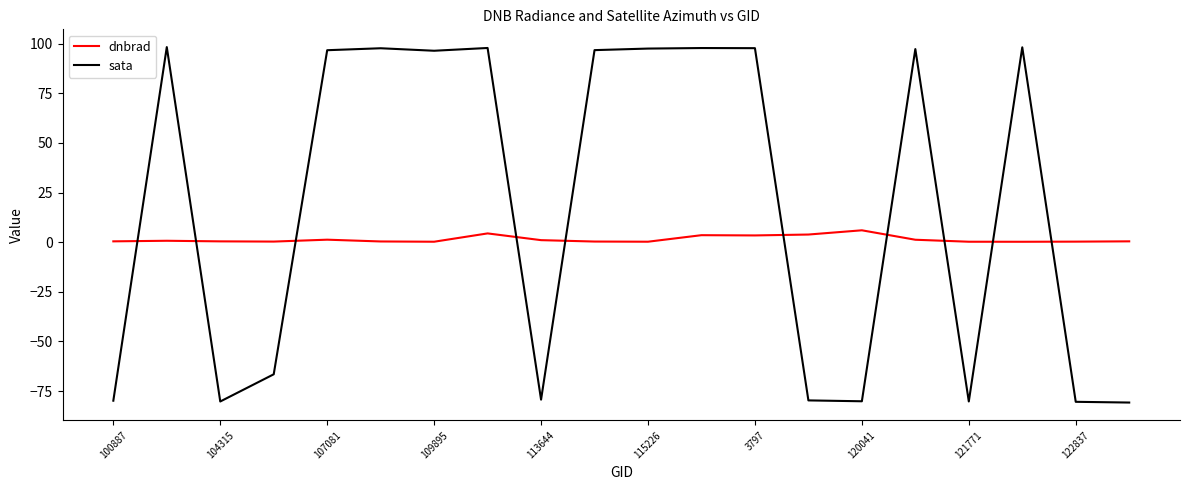

Rank the series by their average value, from lowest to highest.

dnbrad, sata